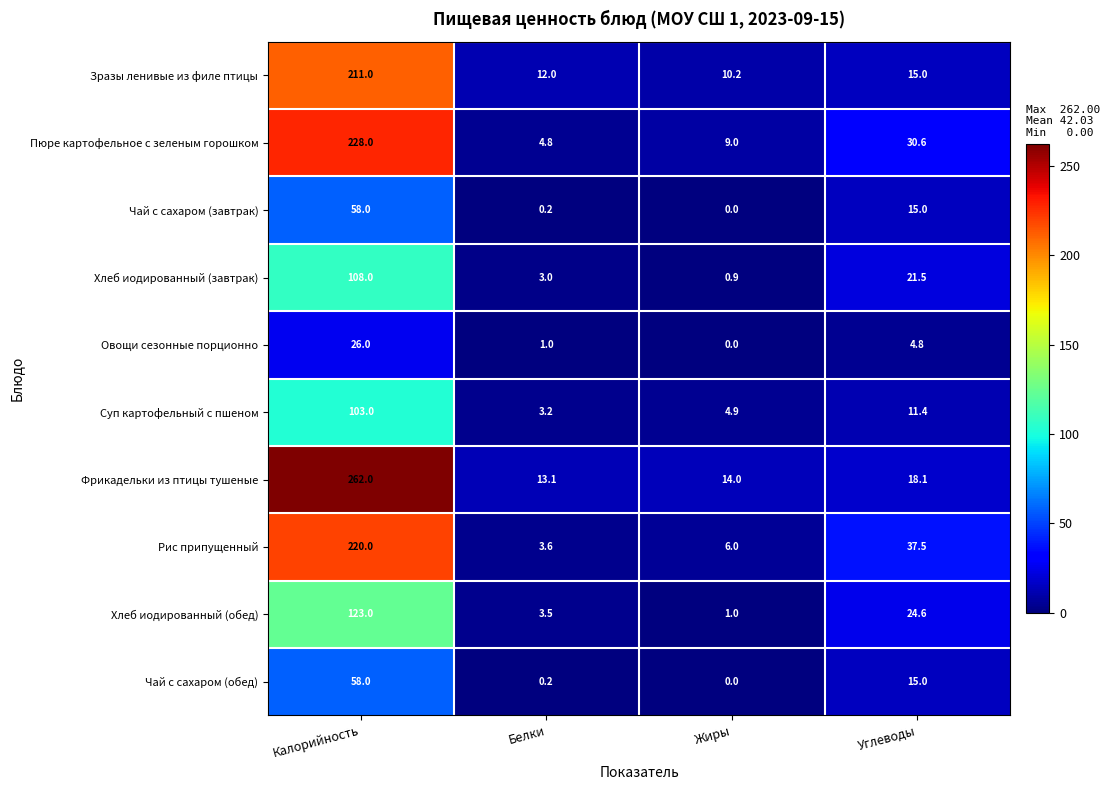

What is the total value across all series at Углеводы?

193.5